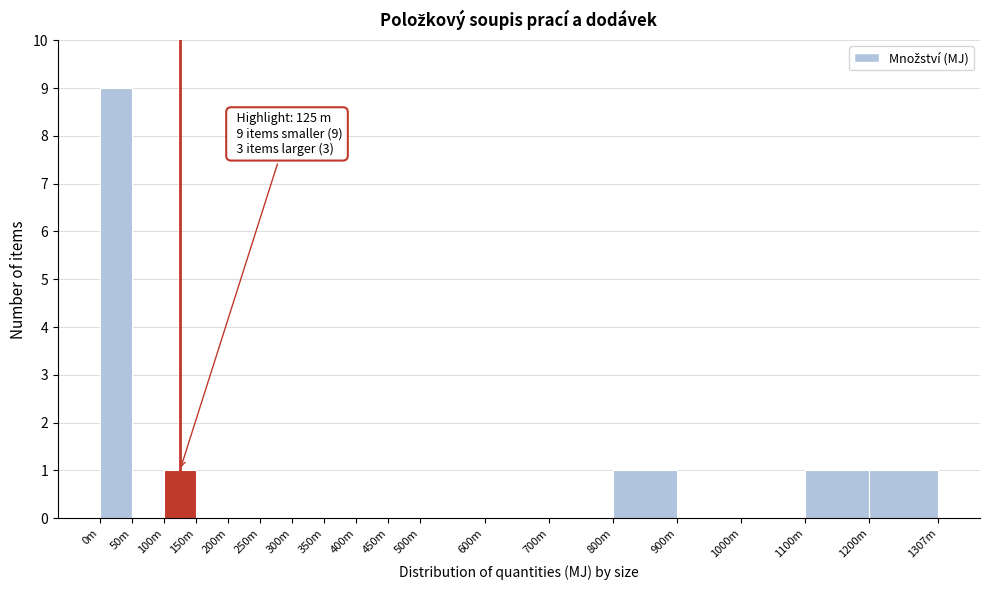

Reading right to left, list all the values displayed in this chart.

1200m=1	1100m=1	1000m=0	900m=0	800m=1	700m=0	600m=0	500m=0	450m=0	400m=0	350m=0	300m=0	250m=0	200m=0	150m=0	100m=1	50m=0	0m=9